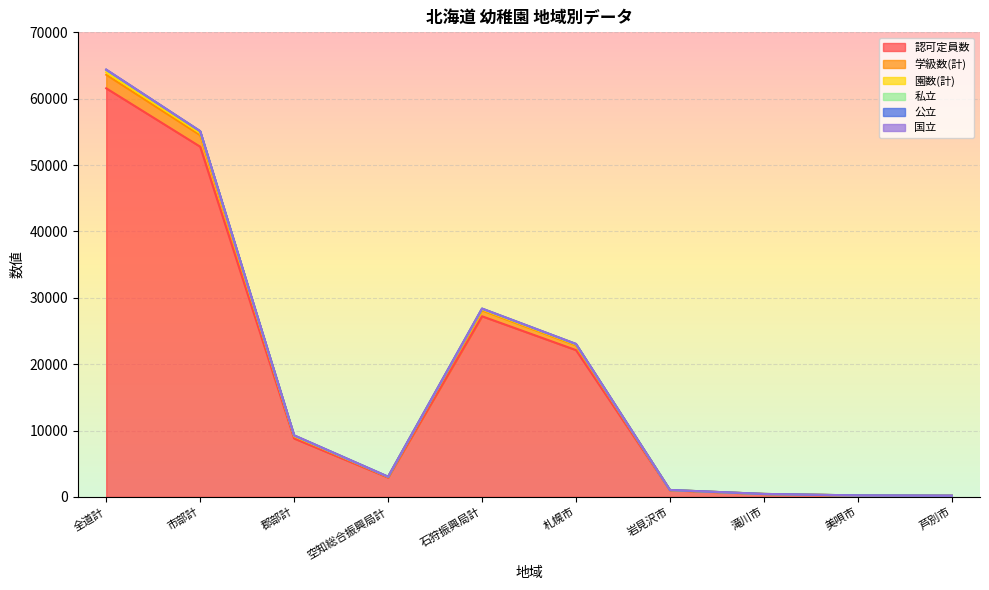

Where is the first local minimum for 認可定員数?

空知総合振興局計